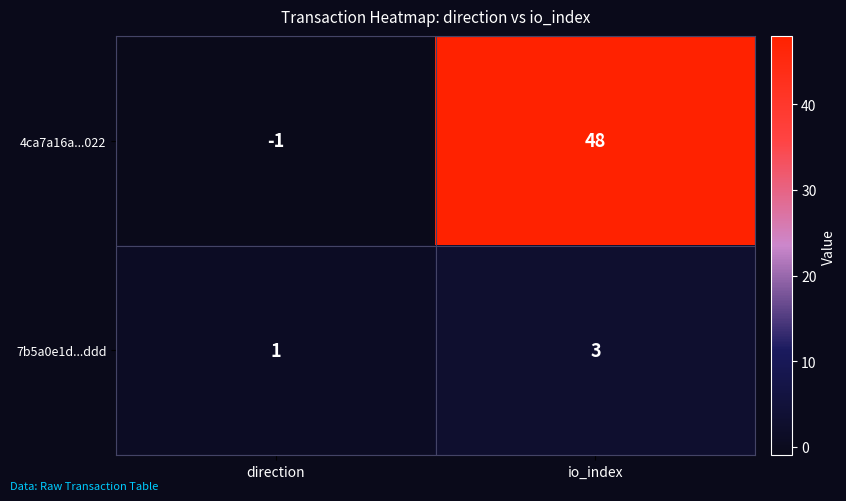

True or false: 7b5a0e1d...ddd has a value of 2 at direction.

False